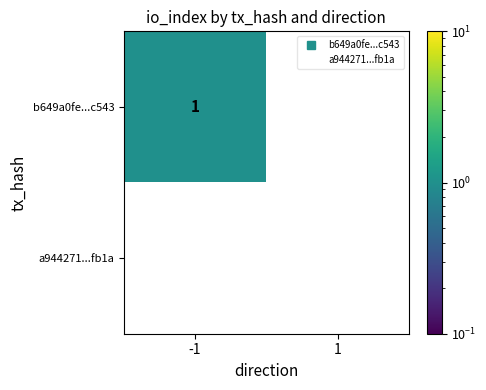

Reading left to right, what are all the values shown in this chart?

b649a0fe...c543: 1	0
a944271...fb1a: 0	0